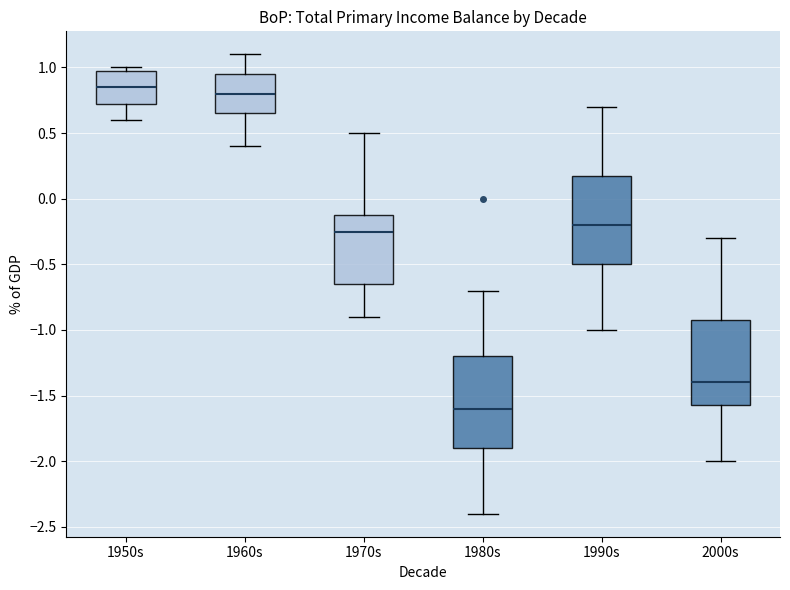

Where is the lower edge of the box for 1970s on the y-axis? The values are not printed on the chart, so give them approximately, as read against the axis.

-0.65